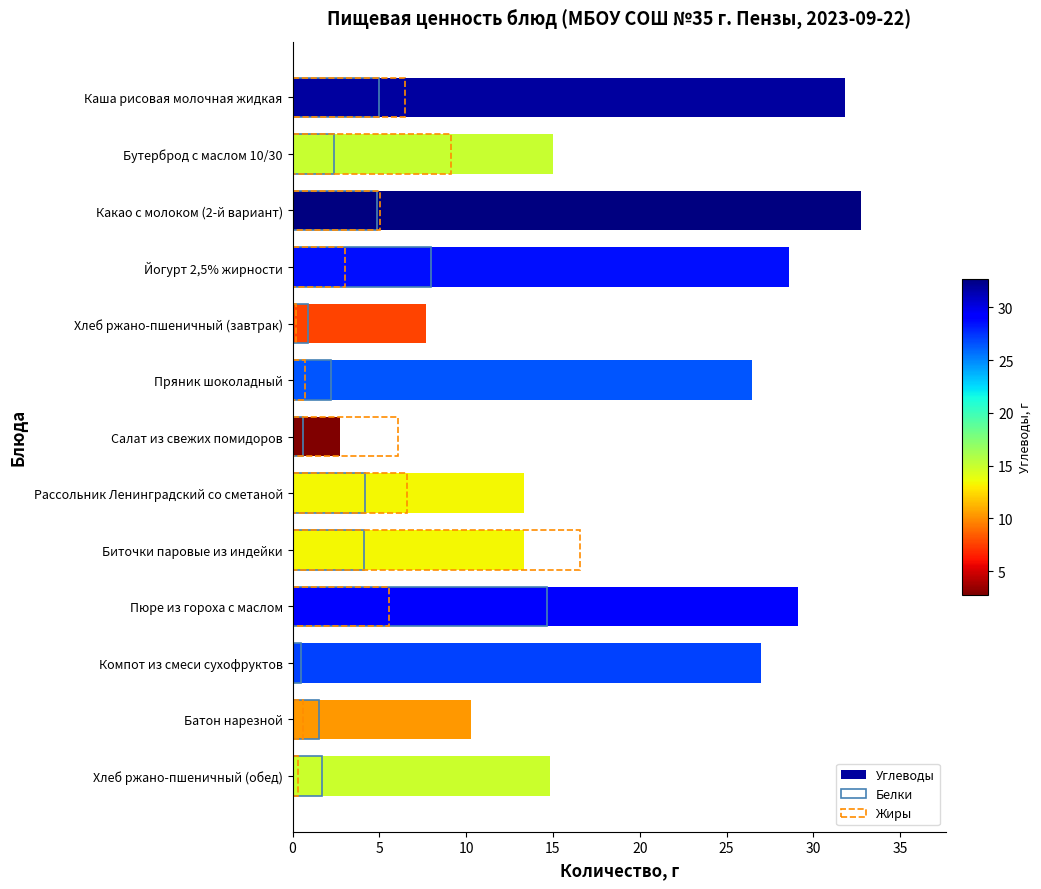

What is the average value of the Углеводы series?

19.5